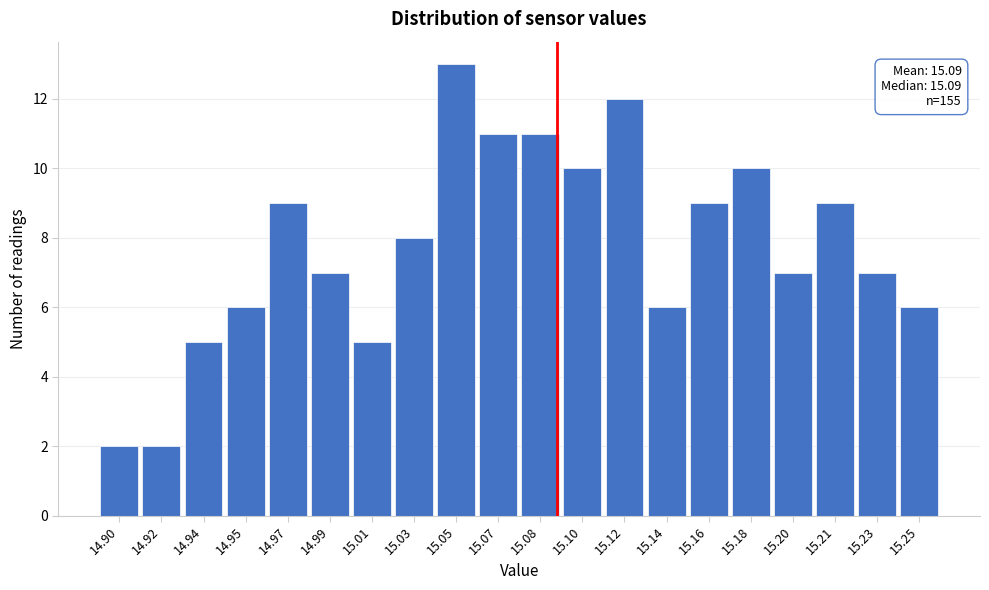

Reading left to right, list all the values displayed in this chart.

14.90=2	14.92=2	14.94=5	14.95=6	14.97=9	14.99=7	15.01=5	15.03=8	15.05=13	15.07=11	15.08=11	15.10=10	15.12=12	15.14=6	15.16=9	15.18=10	15.20=7	15.21=9	15.23=7	15.25=6